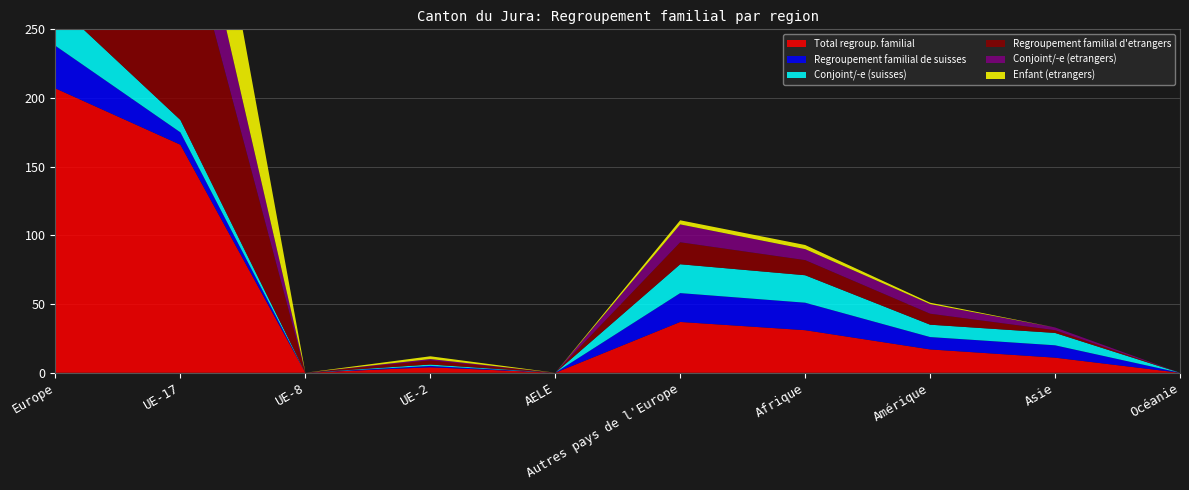

Reading left to right, extract all data points from this chart.

Total regroup. familial: 207	166	0	4	0	37	31	17	11	0
Regroupement familial de suisses: 31	9	0	1	0	21	20	9	9	0
Conjoint/-e (suisses): 31	9	0	1	0	21	20	9	9	0
Regroupement familial d'etrangers: 176	157	0	3	0	16	11	8	2	0
Conjoint/-e (etrangers): 68	54	0	1	0	13	8	7	2	0
Enfant (etrangers): 108	103	0	2	0	3	3	1	0	0